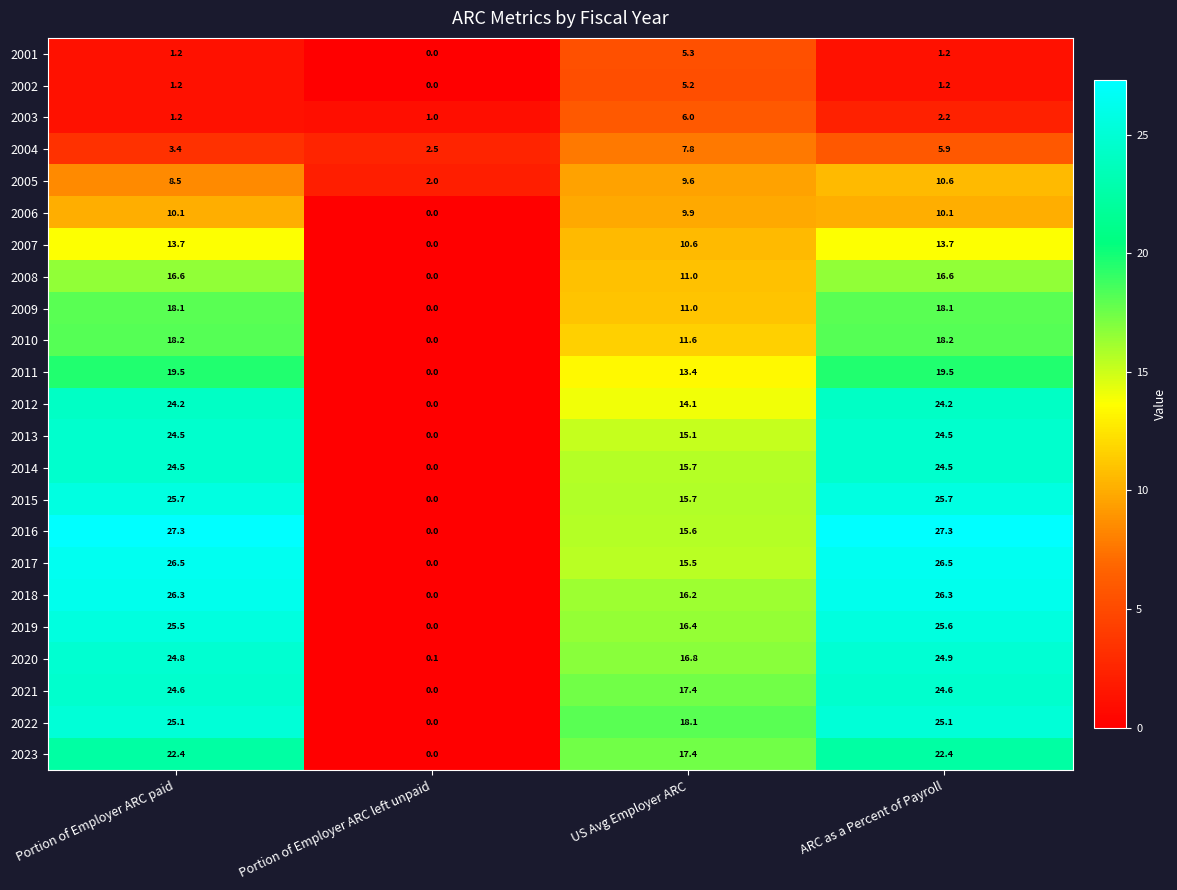

What is the sum of all 2007 values?

38.0